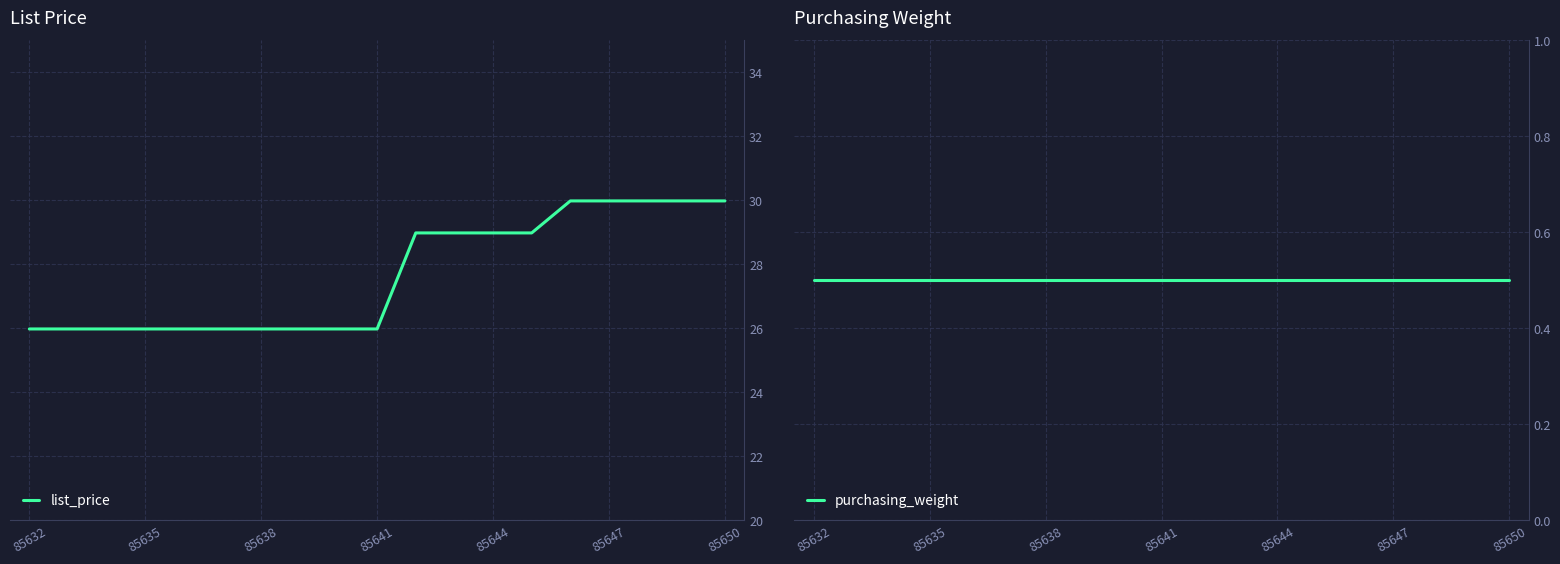

What position from the right is 8?

11